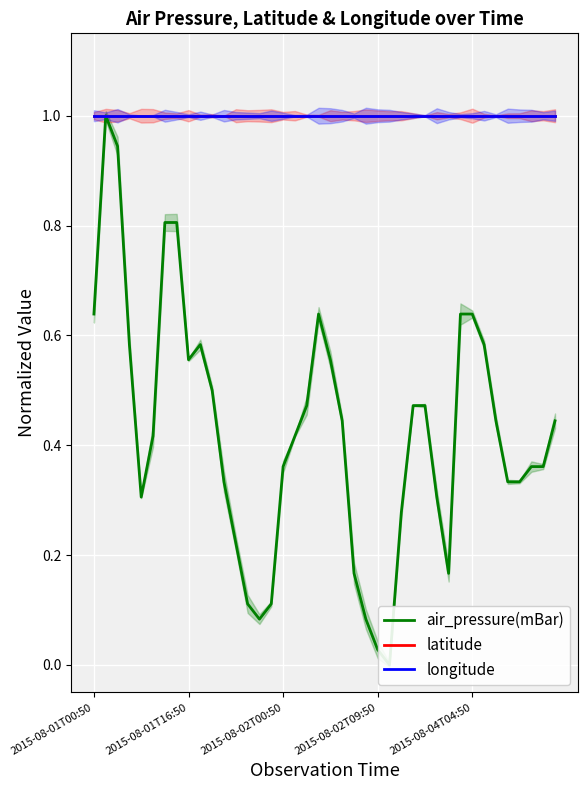

How many data points does each series have?

40